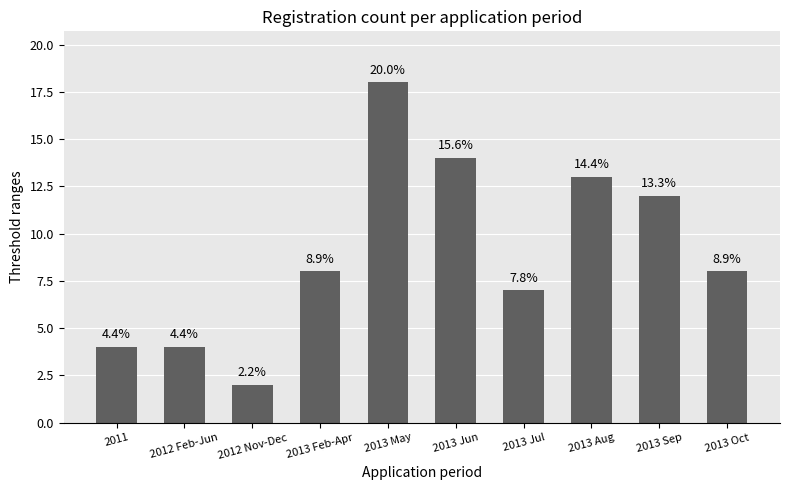

How many bars are there in total?

10